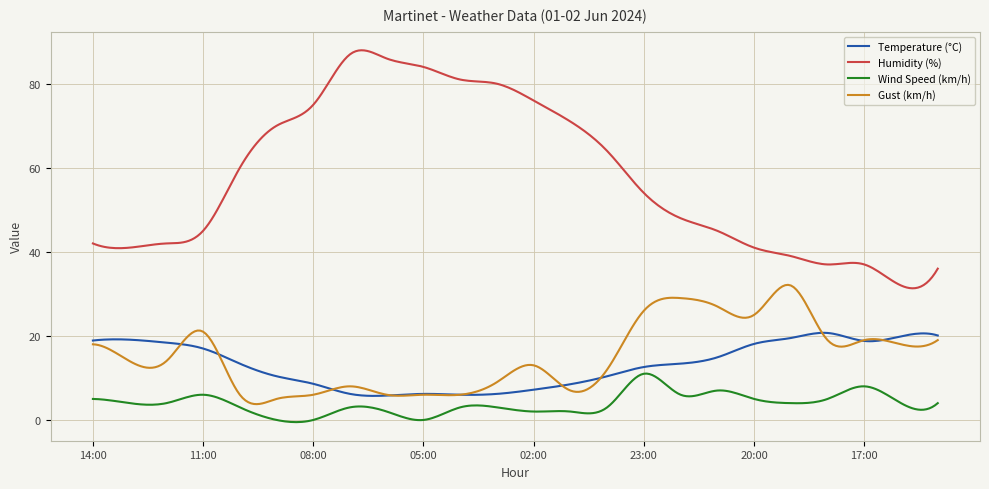

What is the maximum value shown in the chart?

88.0